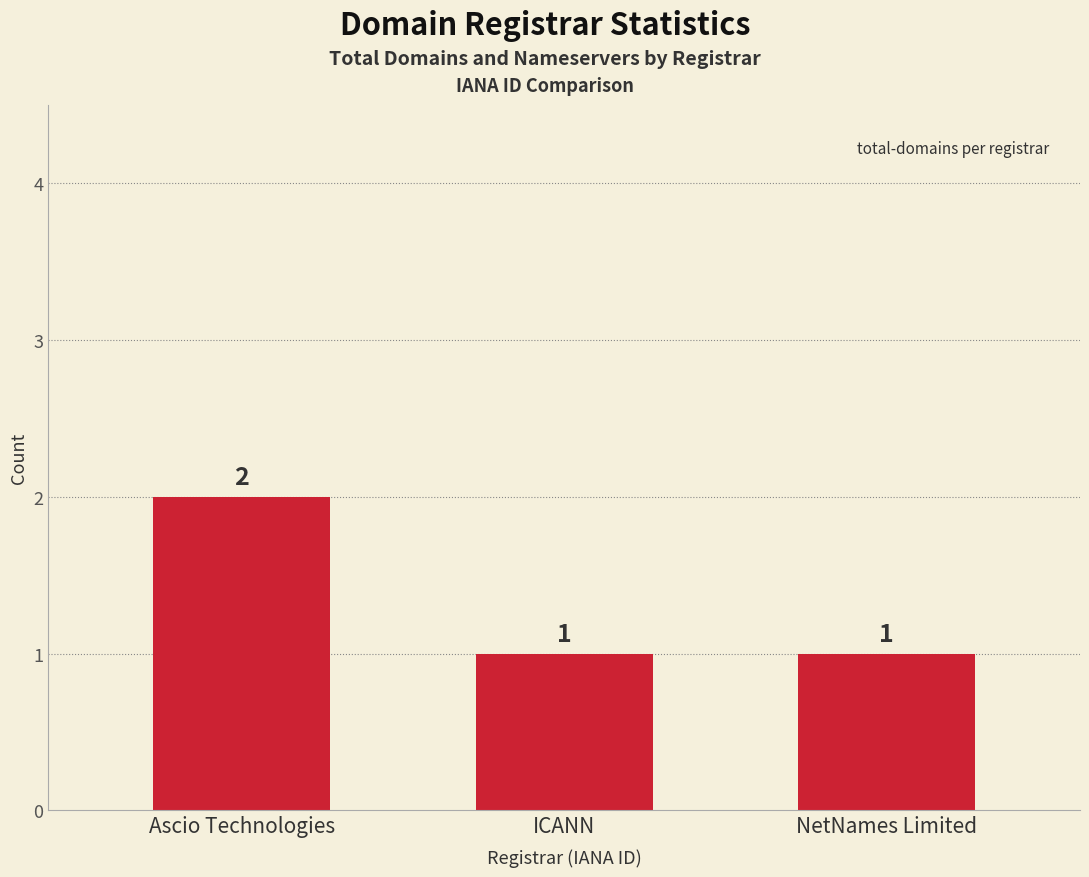

Which has a higher value, Ascio Technologies or ICANN?

Ascio Technologies